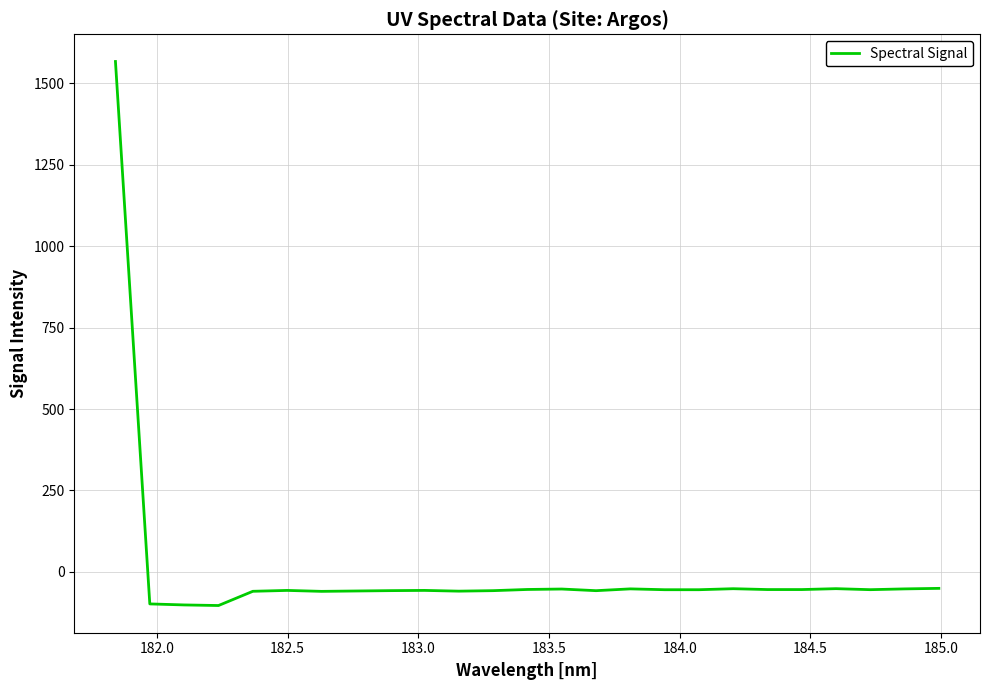

What is the maximum value shown in the chart?

1567.2